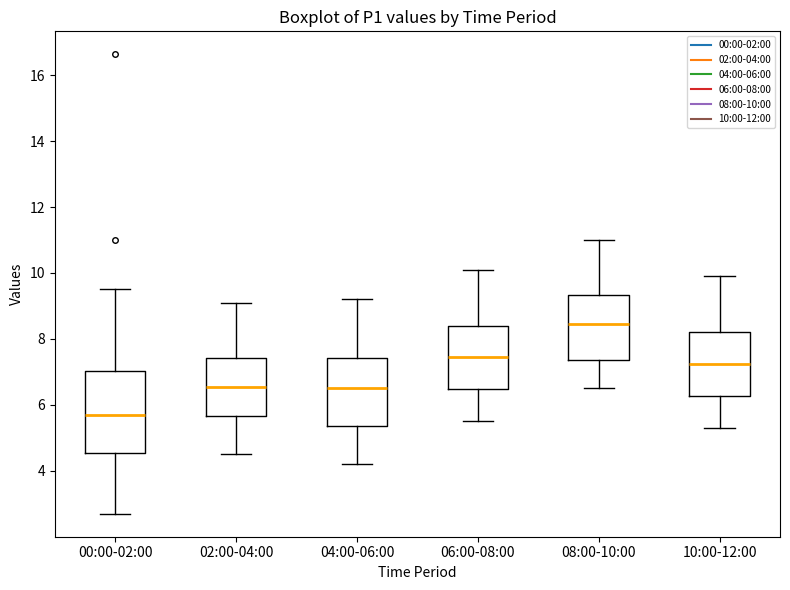

Where is the lower edge of the box for 08:00-10:00 on the y-axis? The values are not printed on the chart, so give them approximately, as read against the axis.

7.4